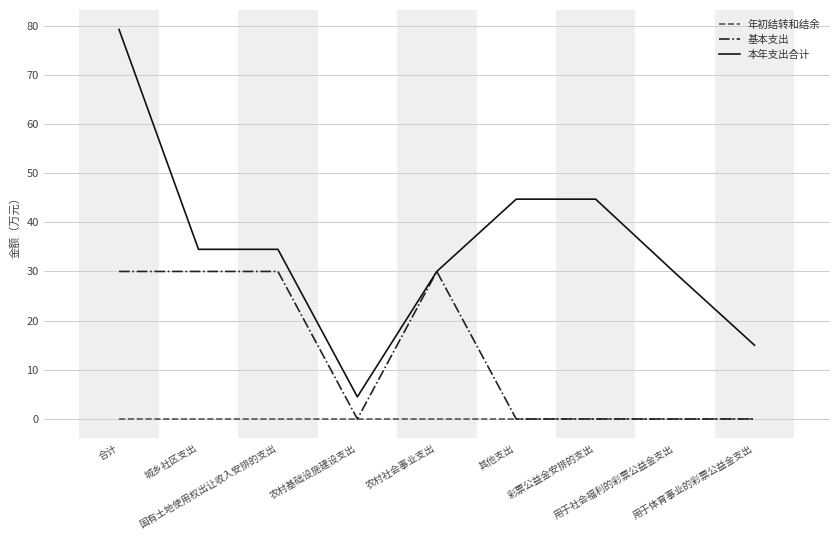

Is this an area chart (filled region under the line)?

No